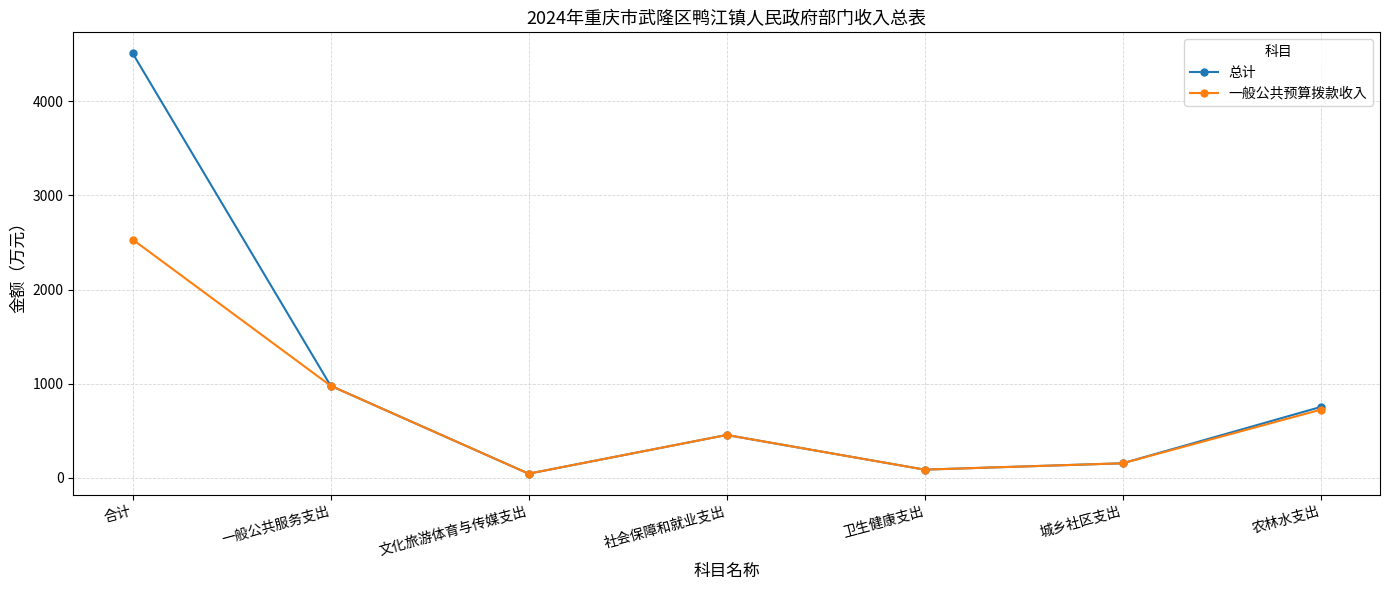

Reading left to right, transcribe all the data shown in this chart.

总计: 4511.2	977.2	42.5	454.0	85.6	153.0	751.5
一般公共预算拨款收入: 2532.0	977.2	42.5	454.0	85.6	153.0	722.5